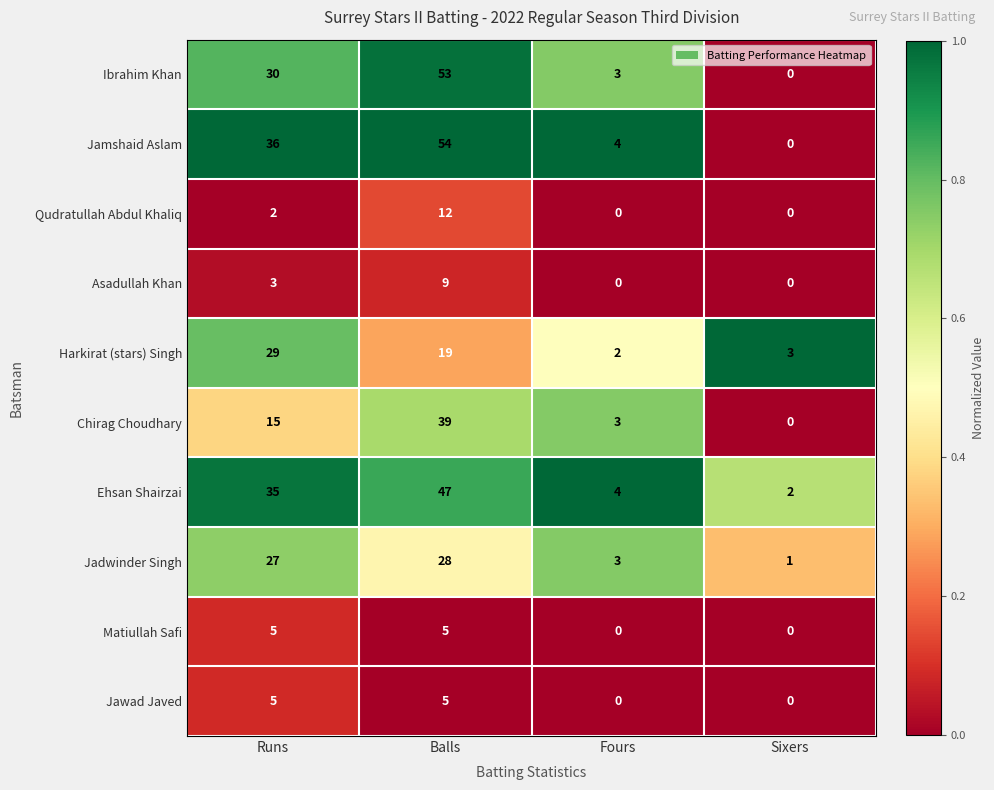

The Asadullah Khan series shows 0 at Sixers. True or false?

True